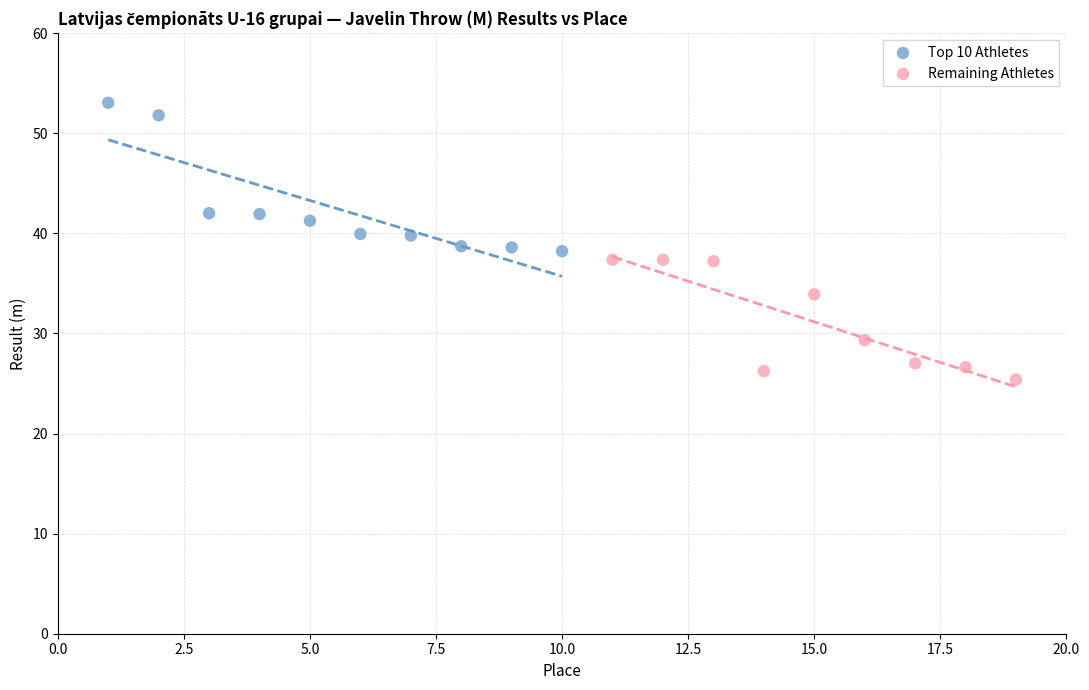

Which series has the widest spread of Y values?

Top 10 Athletes